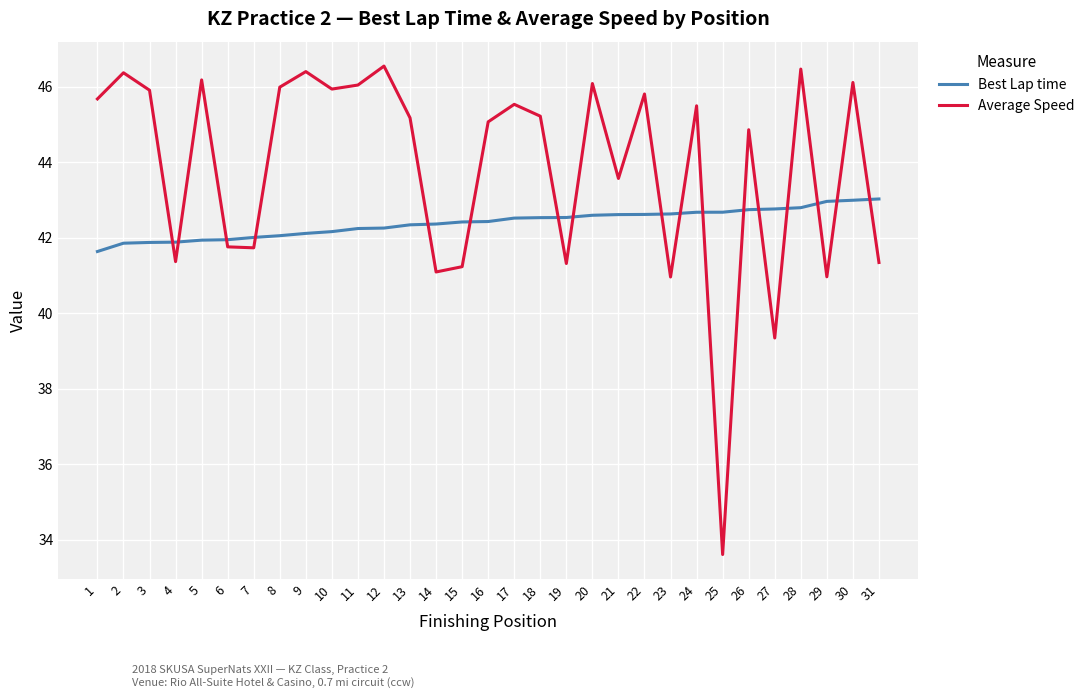

The value of Best Lap time at 21 is 42.6. True or false?

True